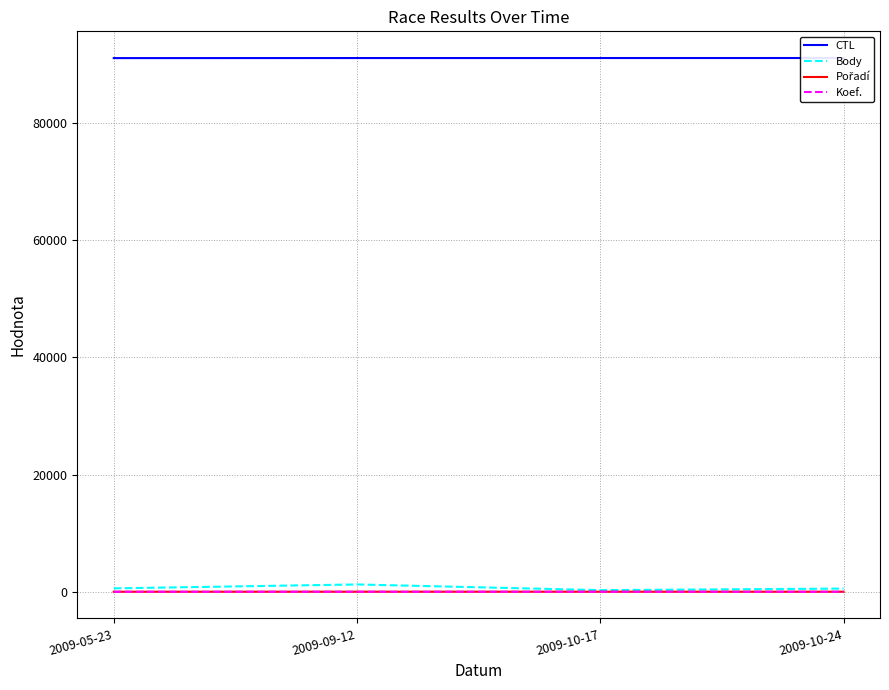

Where is Pořadí nearest to the value 5?

2009-10-24